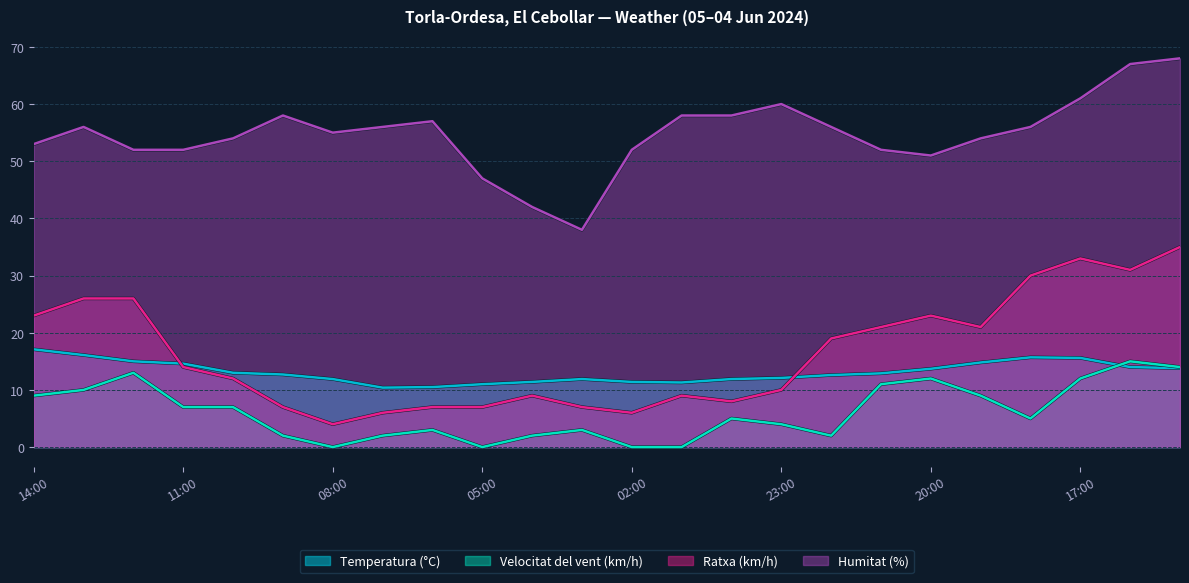

What is the spread (max minus min) of values at 20:00?

39.0